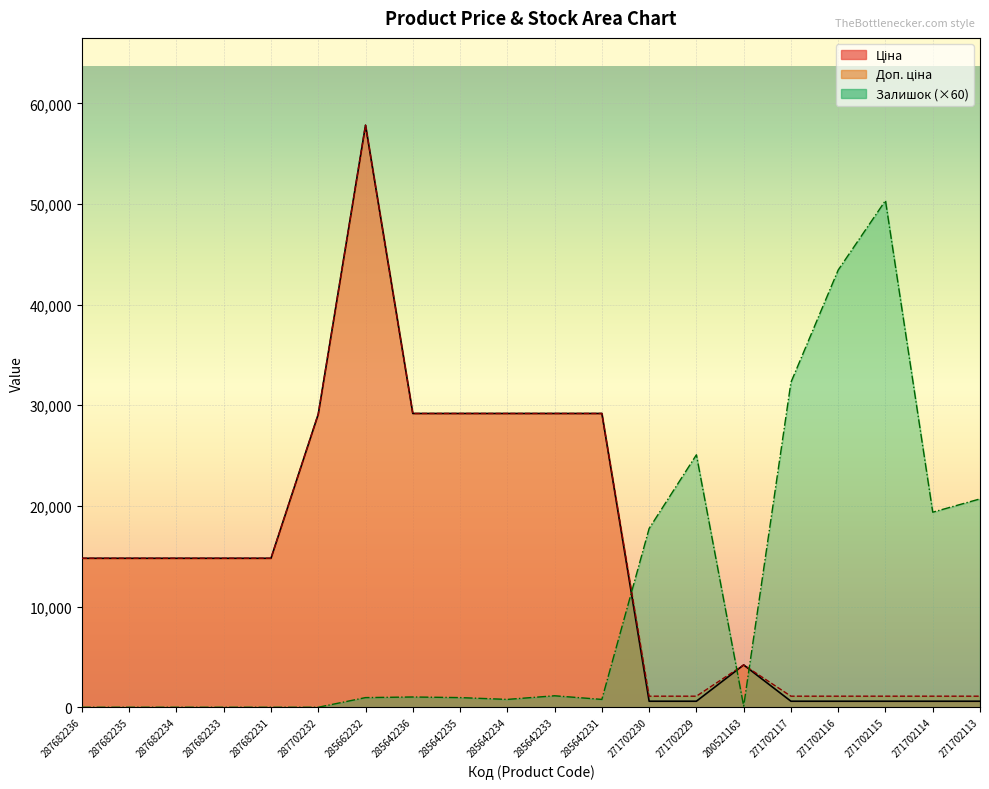

What is the label of the 13th point from the right?

285642236